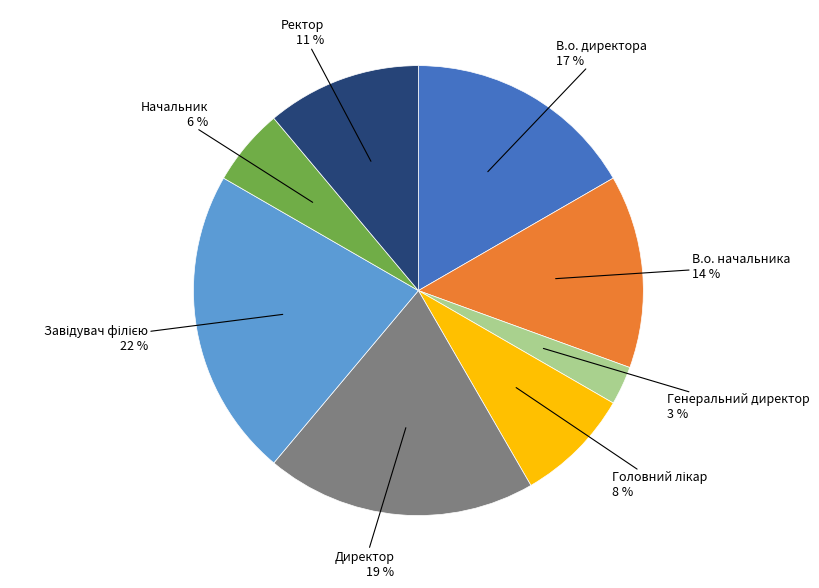

To the nearest percent, what is the average slice percentage?

12%